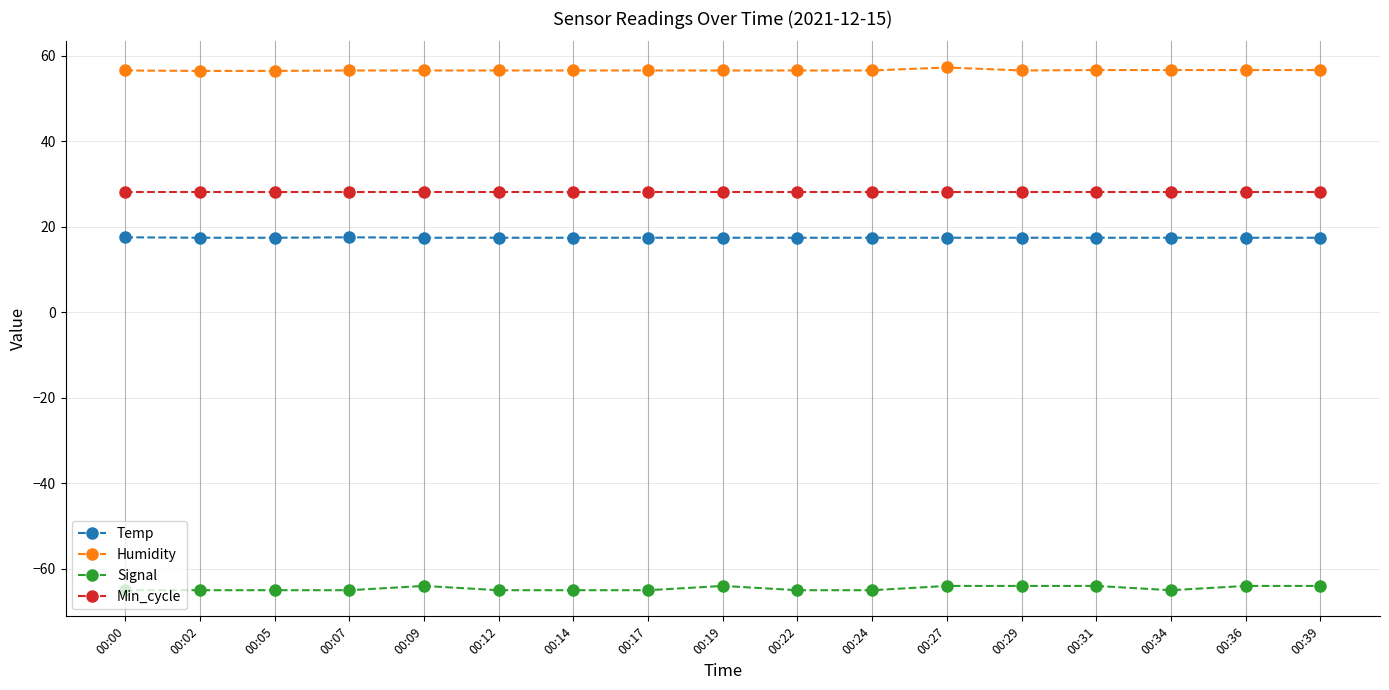

At 00:19, list the series in order from smallest to largest.

Signal, Temp, Min_cycle, Humidity